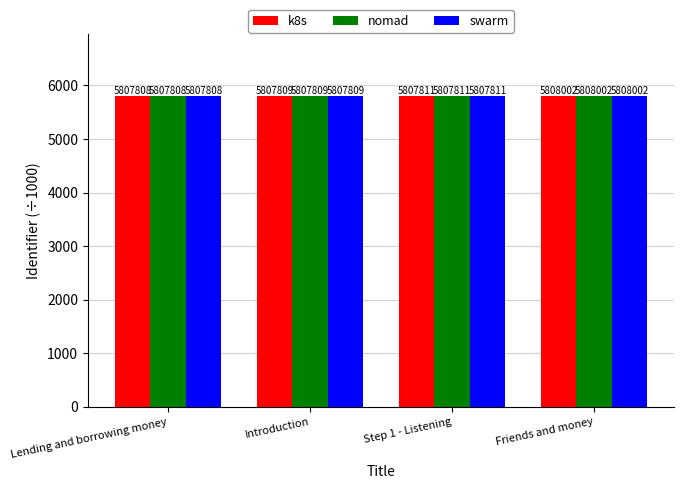

What are all the series names shown in the legend?

k8s, nomad, swarm